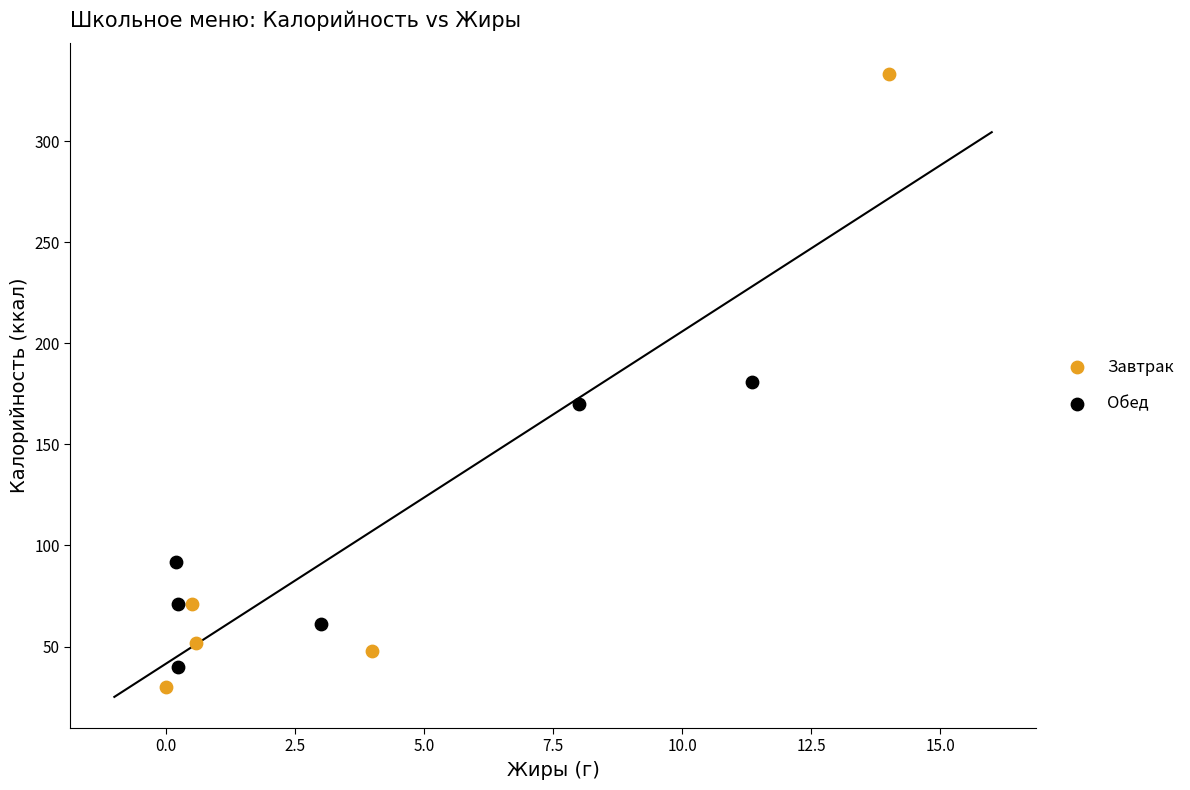

Which series contains the highest Y value?

Завтрак